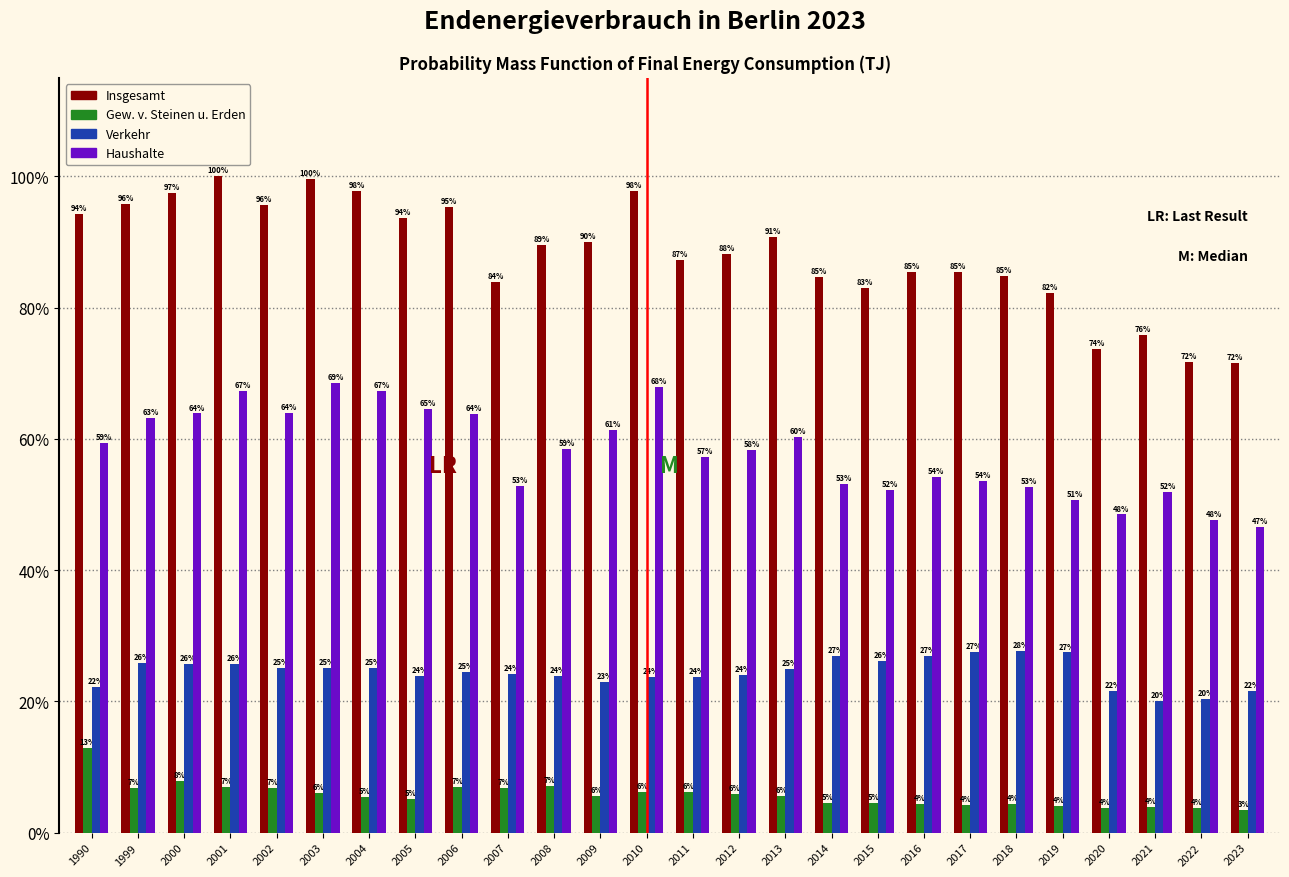

At which label does Gew. v. Steinen u. Erden reach its minimum?

2023